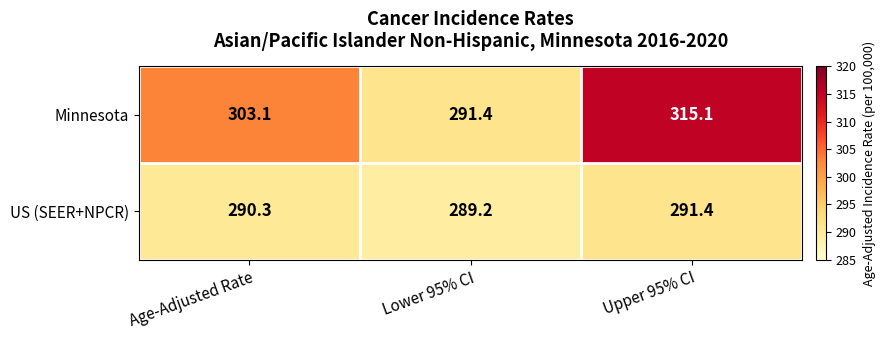

Which series has the largest total across all categories?

Minnesota